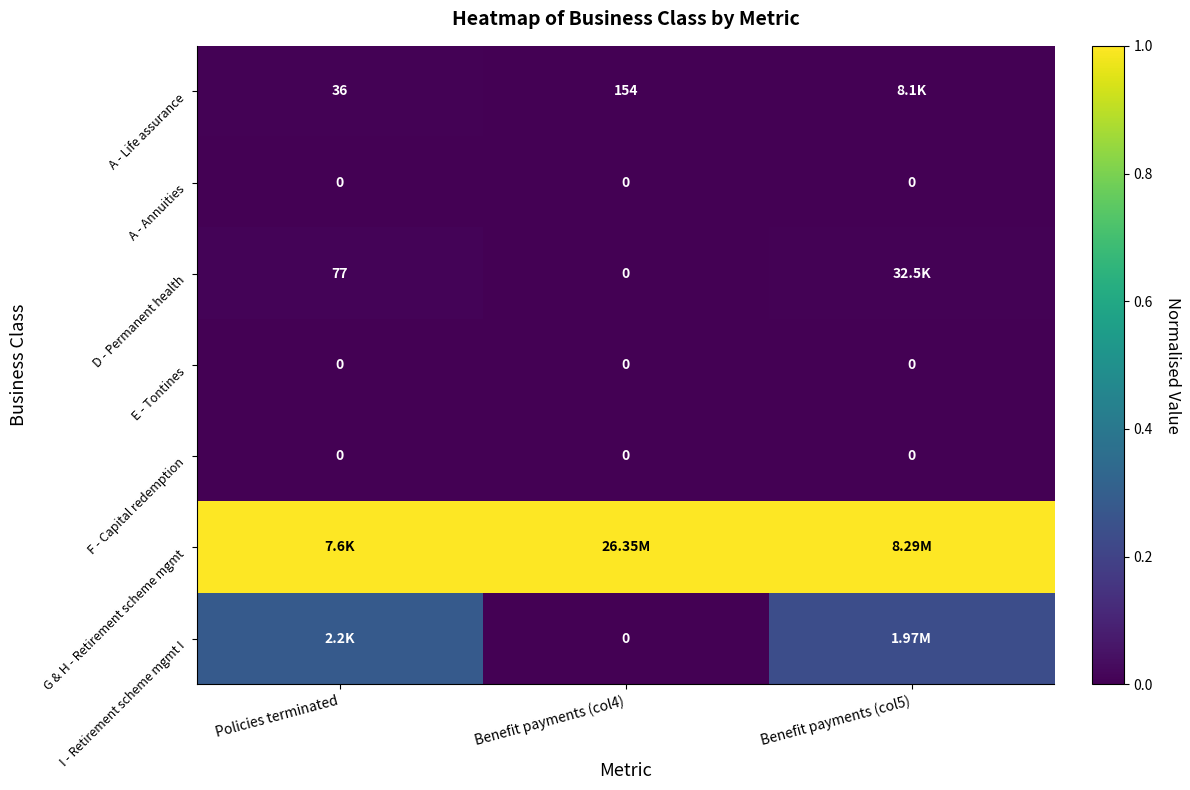

At which category does the chart reach its minimum across all series?

Policies terminated